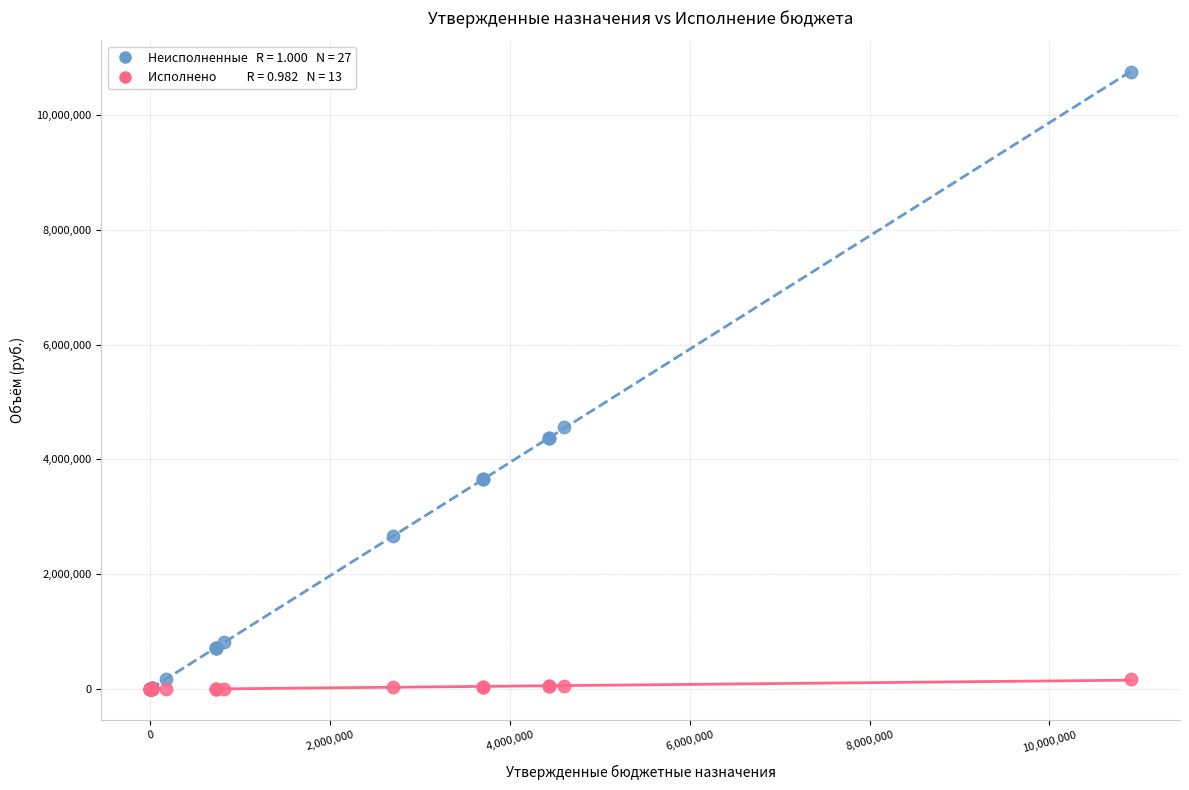

Across all series, what Y value is closest to 5369043?

4555726.4